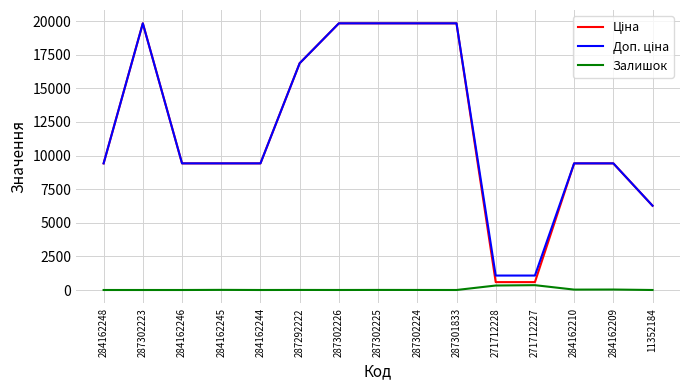

What is the maximum value shown in the chart?

19831.1